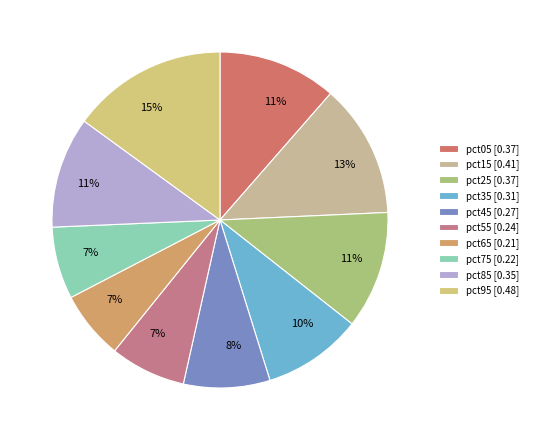

Rank the categories by value from highest to lowest.

pct95, pct15, pct05, pct25, pct85, pct35, pct45, pct55, pct75, pct65